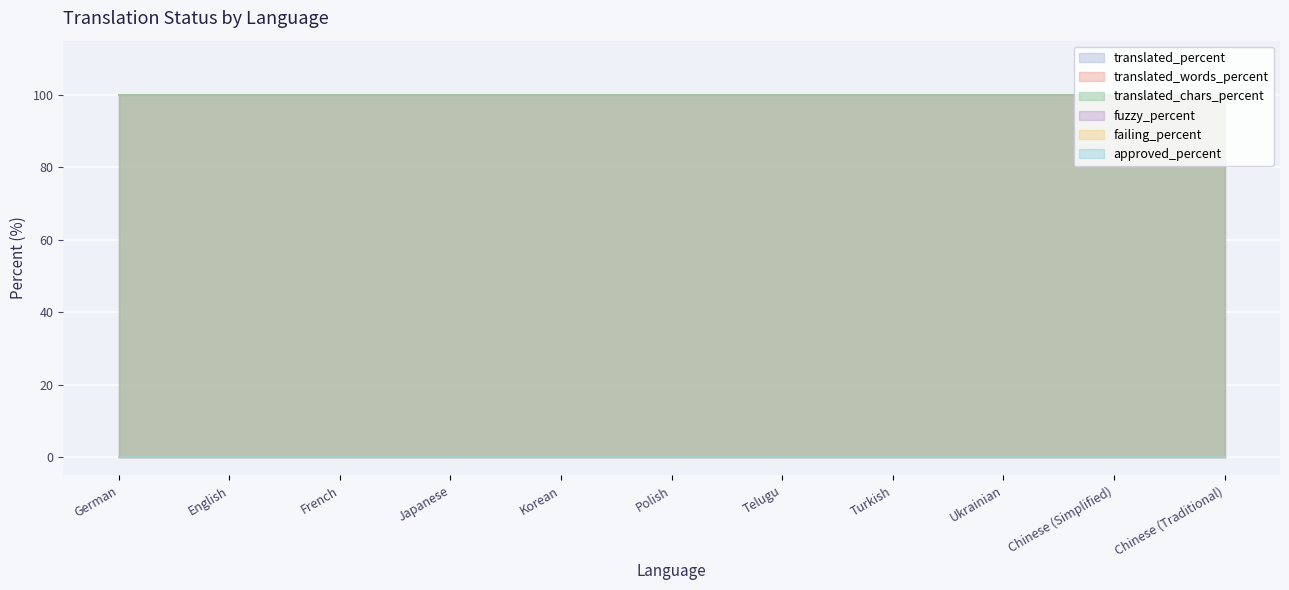

Is the value of translated_words_percent at French greater than the value of translated_chars_percent at French?

No